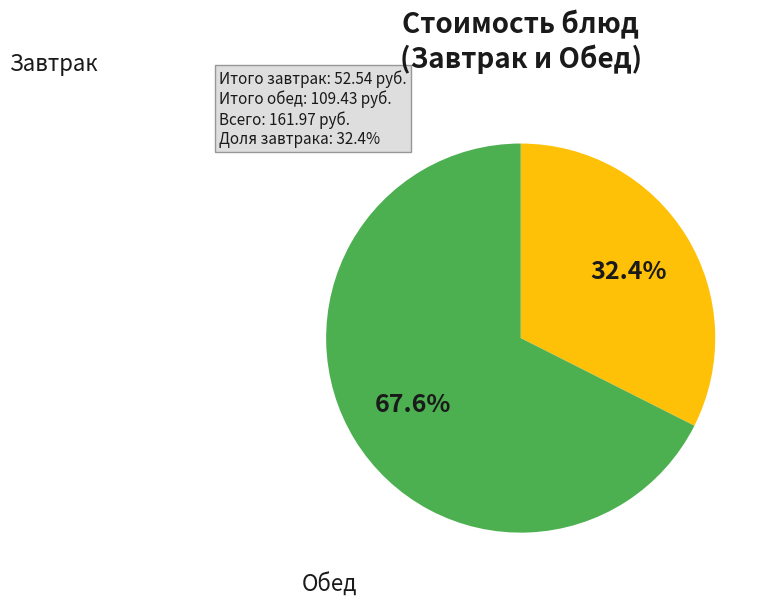

Does any single category account for the majority?

Yes